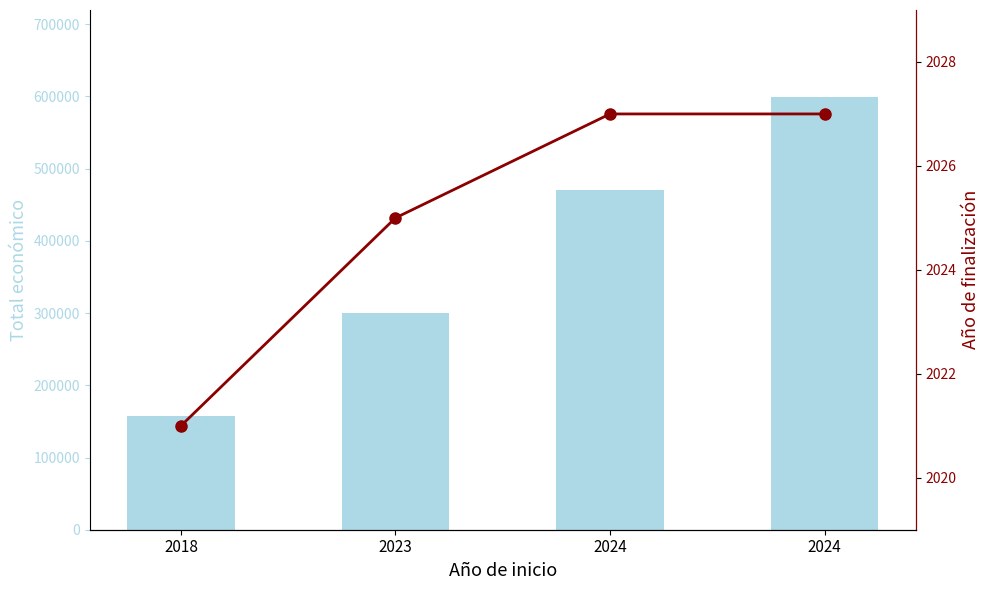

The value of Año de finalización at 2024 is 2027. True or false?

True